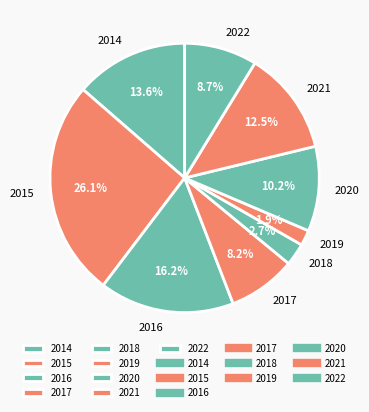

To the nearest percent, what portion does 2018 represent?

3%